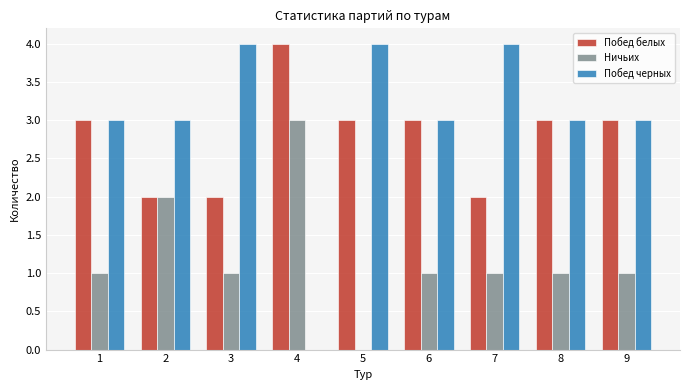

Reading right to left, extract all data points from this chart.

Побед белых: 9=3	8=3	7=2	6=3	5=3	4=4	3=2	2=2	1=3
Ничьих: 9=1	8=1	7=1	6=1	5=0	4=3	3=1	2=2	1=1
Побед черных: 9=3	8=3	7=4	6=3	5=4	4=0	3=4	2=3	1=3